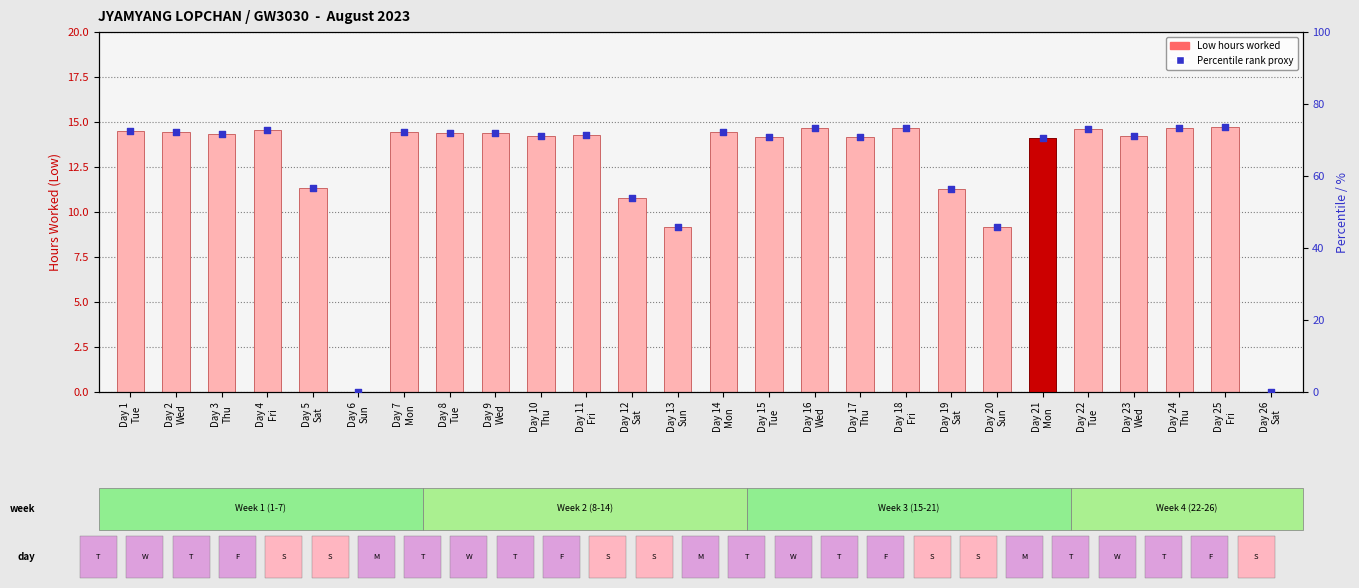

Which series has the largest total across all categories?

percentile rank